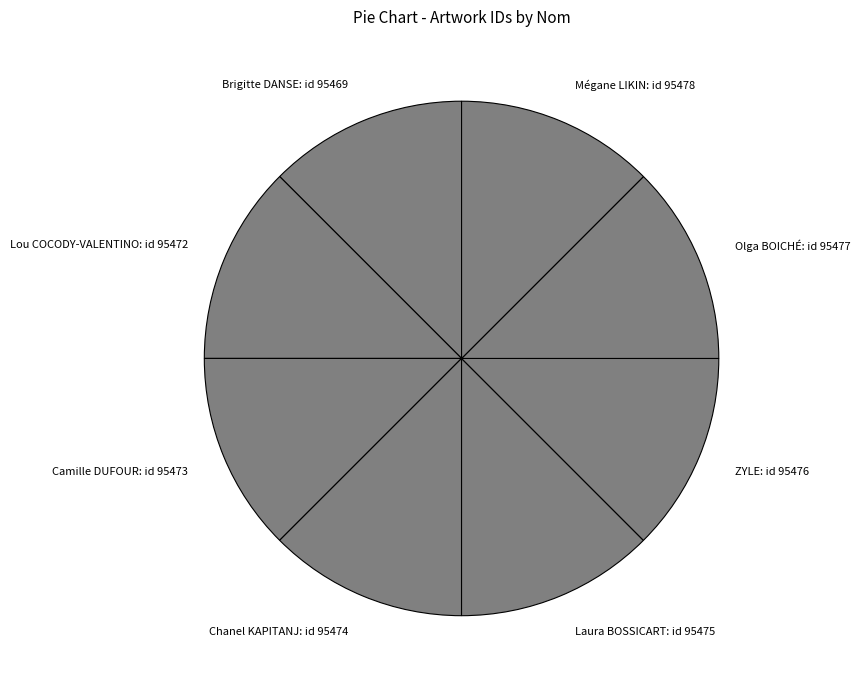

Does Laura BOSSICART: id 95475 account for over 50% of the chart?

No